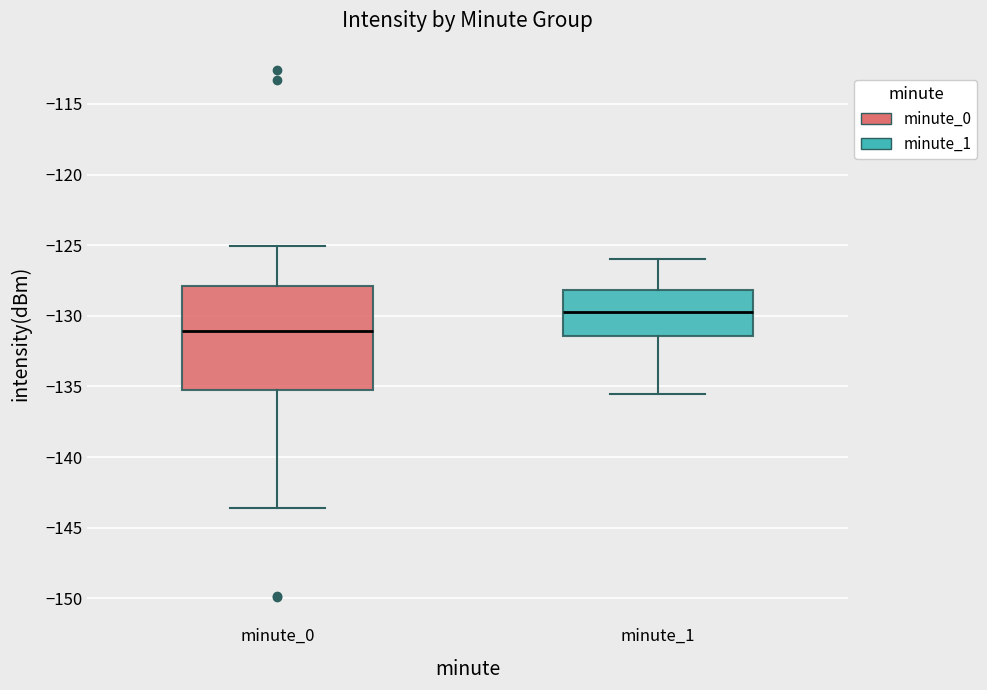

Reading left to right, read every box against the y-axis: the position of its median line, the range the box covers, and the ends of its whiskers. The values are not printed on the chart, so give them approximately, as read against the axis.

minute_0: median -131.0, box -135.5 to -128.0, whiskers -143.5 to -125.0
minute_1: median -129.5, box -131.5 to -128.0, whiskers -135.5 to -126.0